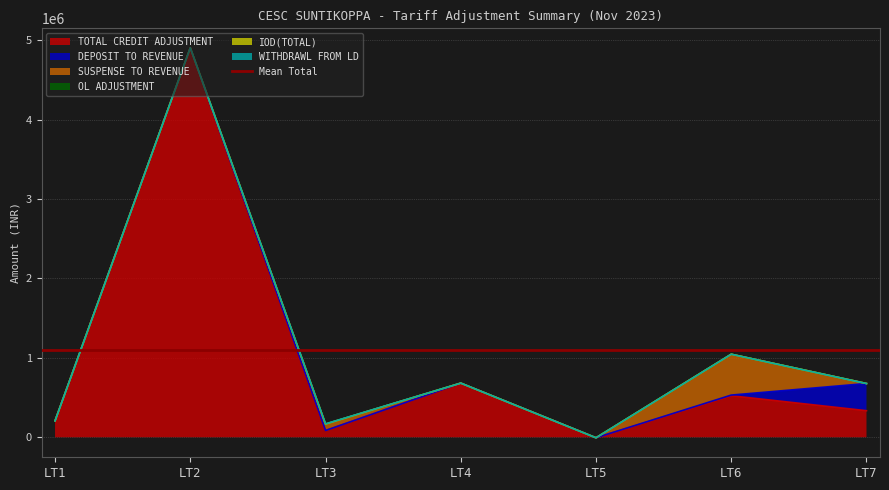

Which series has the widest spread of values?

TOTAL CREDIT ADJUSTMENT